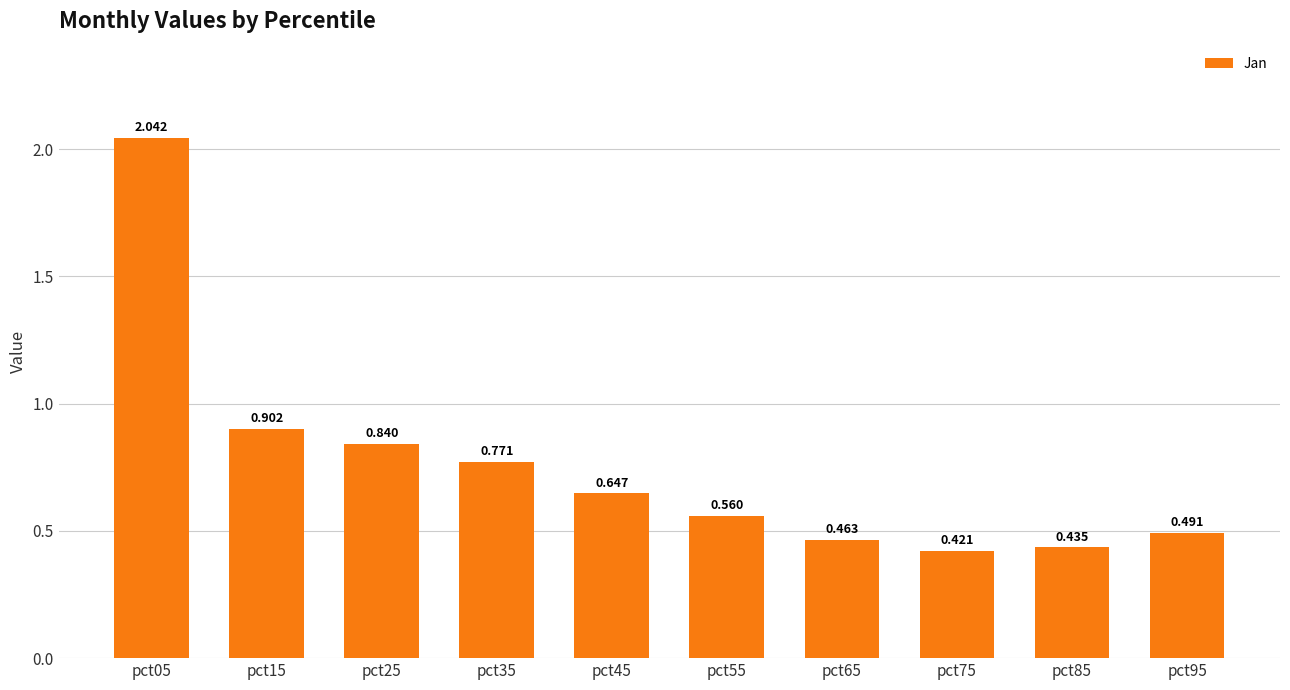

What is the sum of all values?

7.6